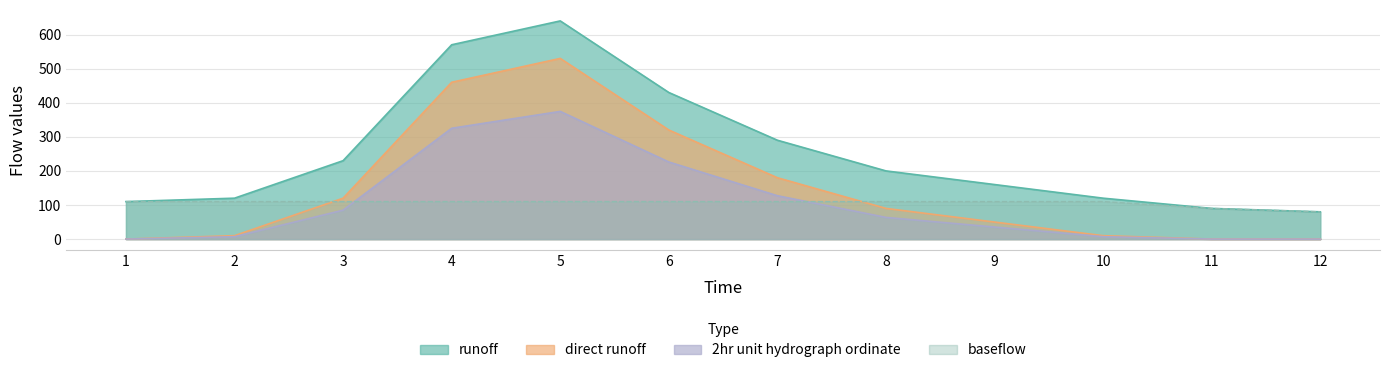

True or false: runoff and baseflow intersect in this chart.

False